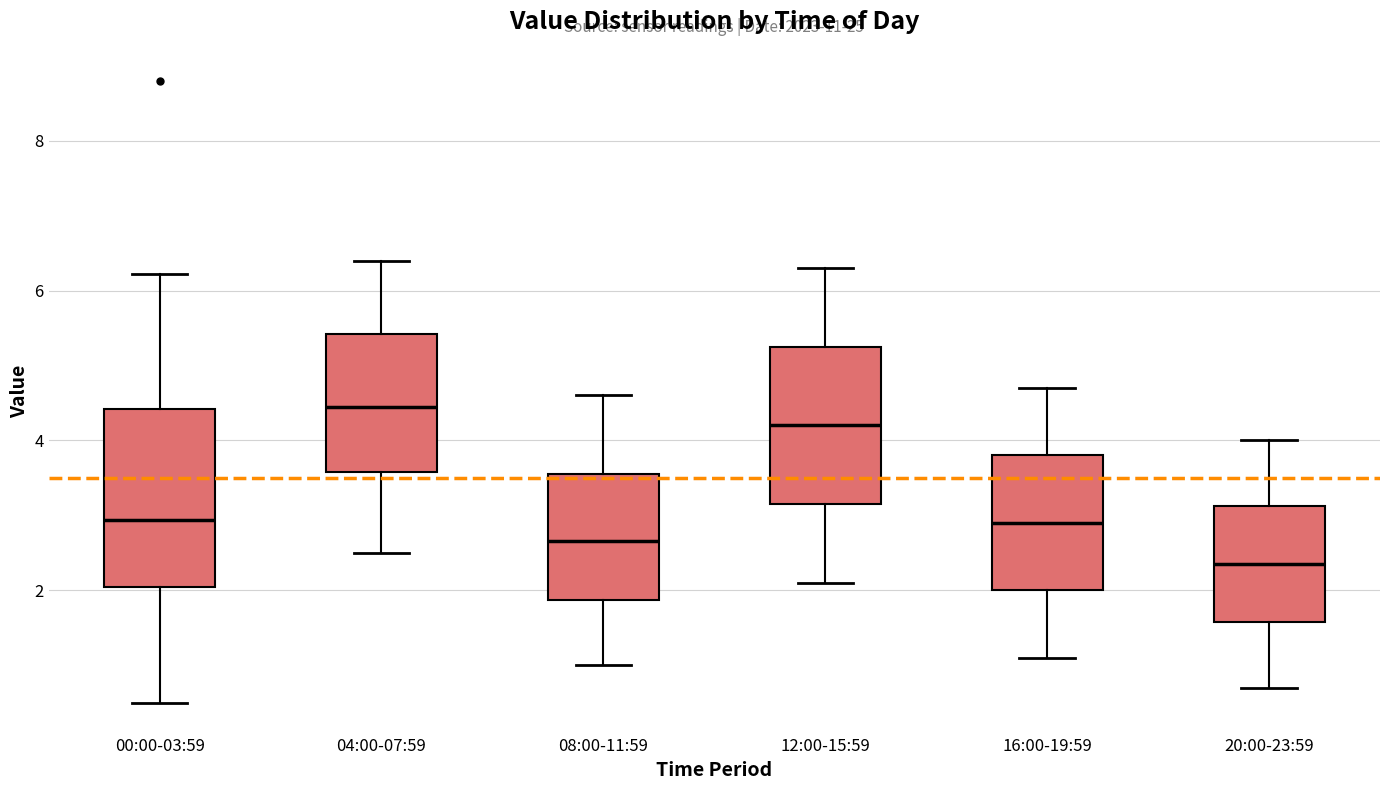

Which box's median line is the lowest?

20:00-23:59